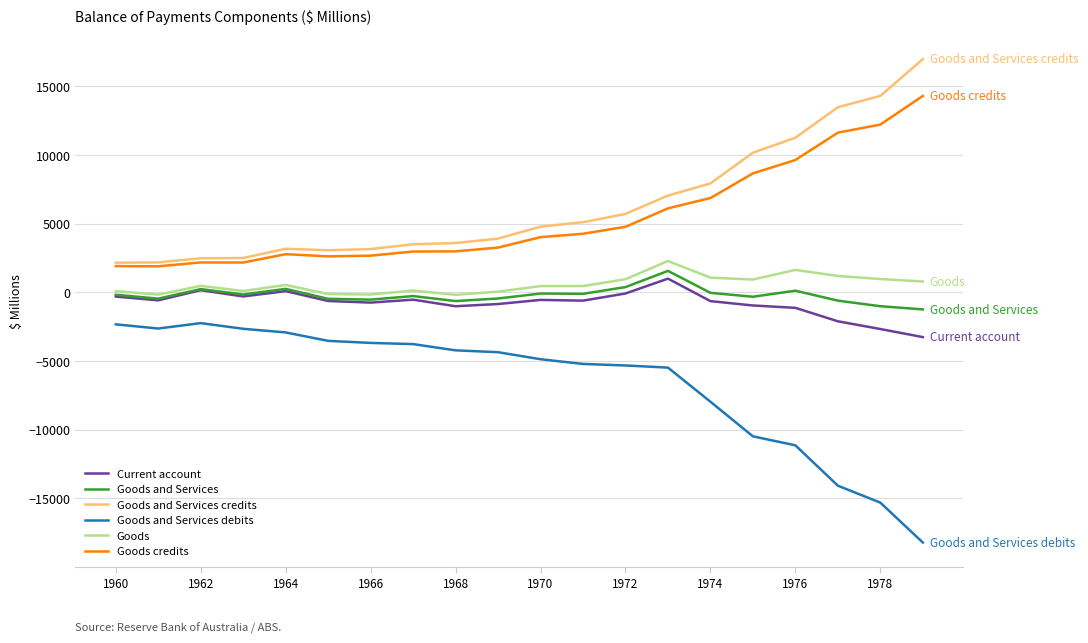

What is the minimum value shown in the chart?

-18211